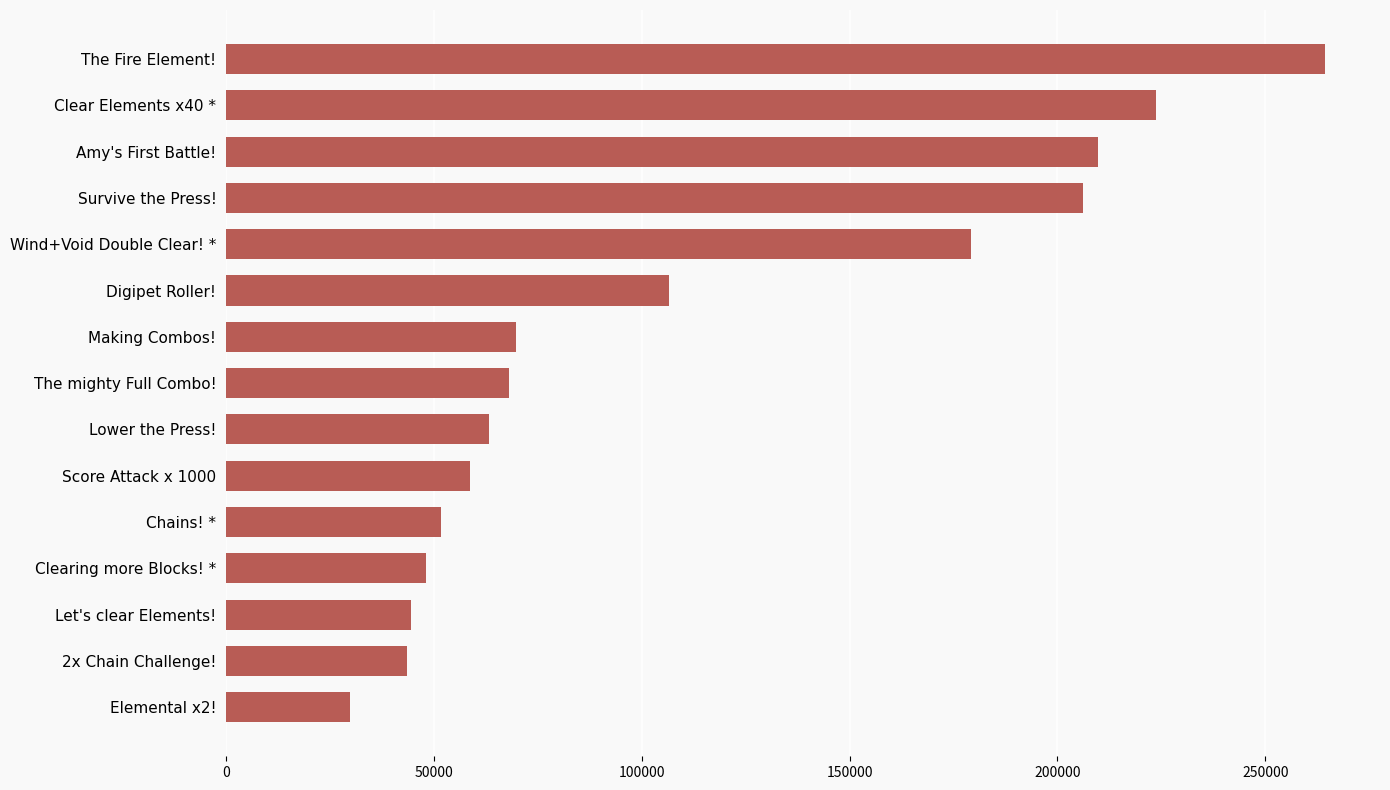

What is the change in value from The Fire Element! to Clearing more Blocks! *?

-216393.0